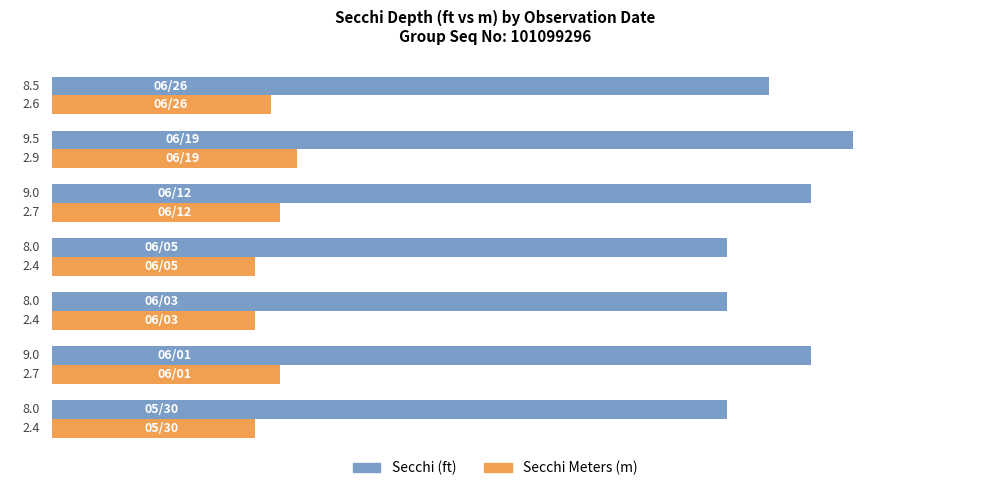

What is the average value of the Secchi (ft) series?

8.6